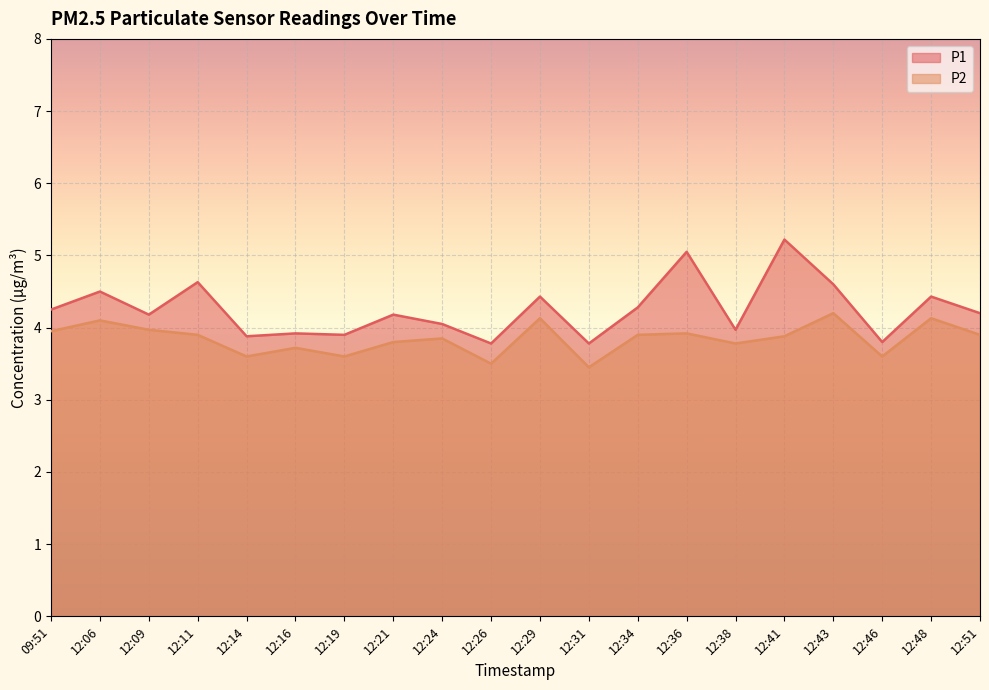

Reading left to right, what are all the values shown in this chart?

P1: 4.2	4.5	4.2	4.6	3.9	3.9	3.9	4.2	4.0	3.8	4.4	3.8	4.3	5.0	4.0	5.2	4.6	3.8	4.4	4.2
P2: 4.0	4.1	4.0	3.9	3.6	3.7	3.6	3.8	3.9	3.5	4.1	3.5	3.9	3.9	3.8	3.9	4.2	3.6	4.1	3.9